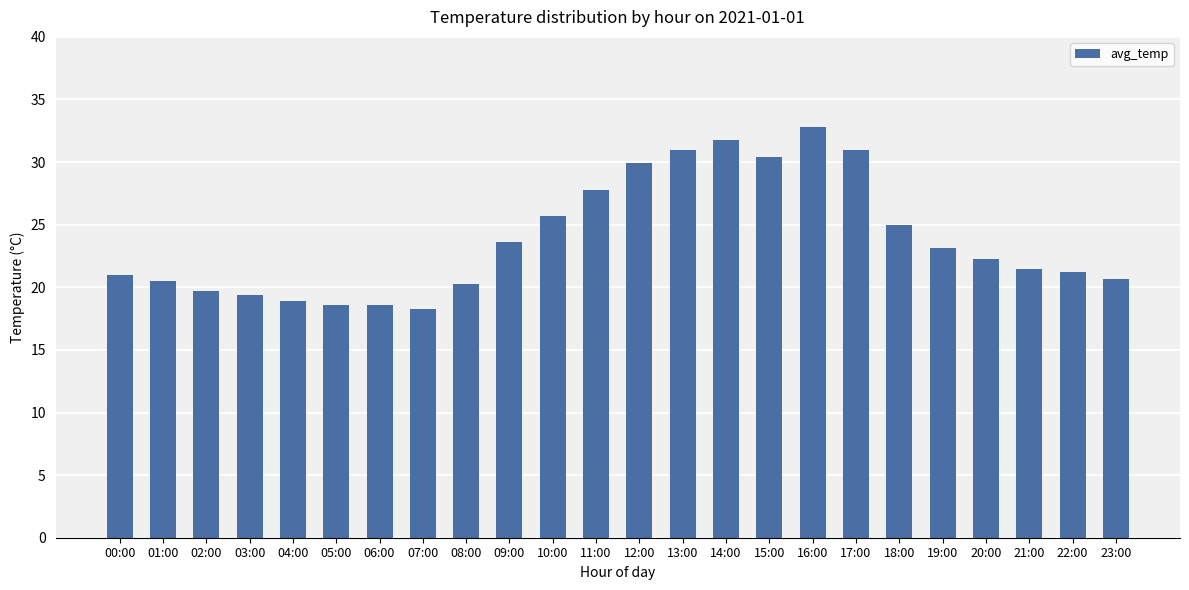

What position from the left is 12:00?

13